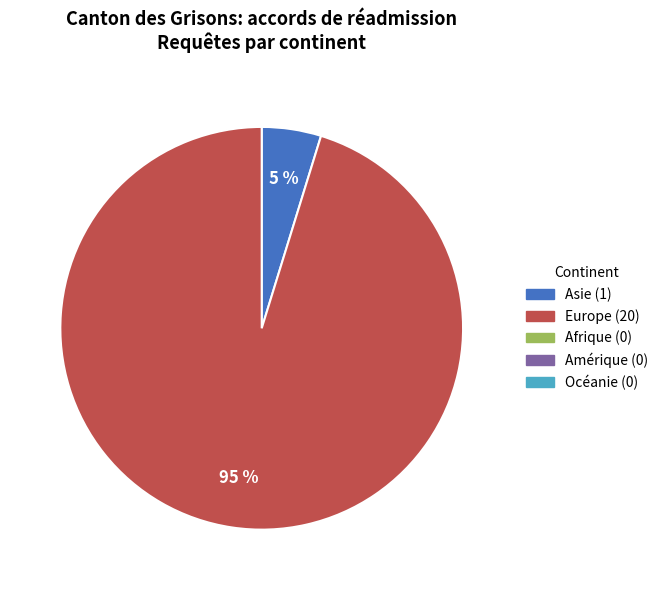

How many segments does this pie chart have?

2